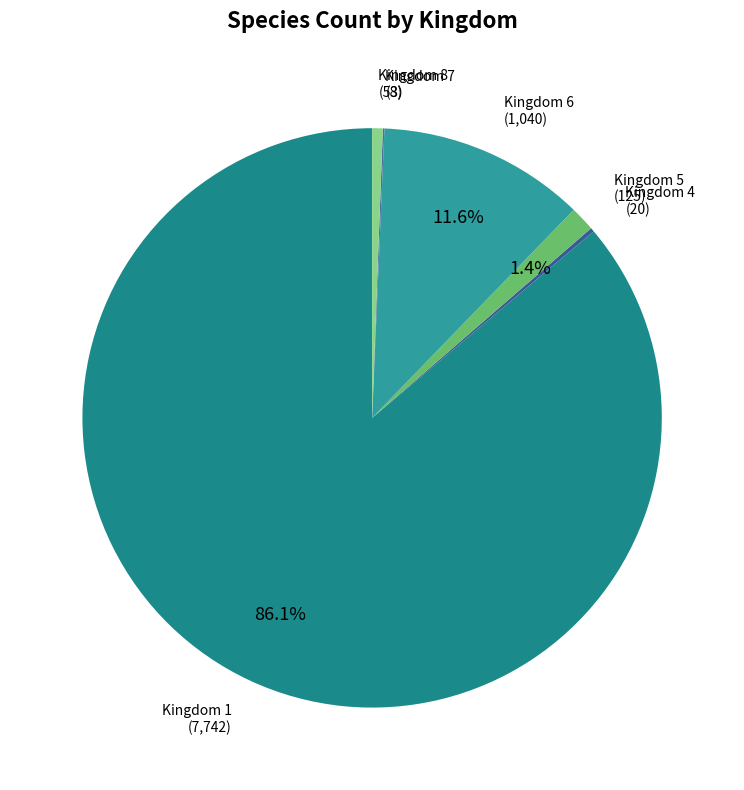

Do Kingdom 8 and Kingdom 6 together represent more than half of the pie?

No